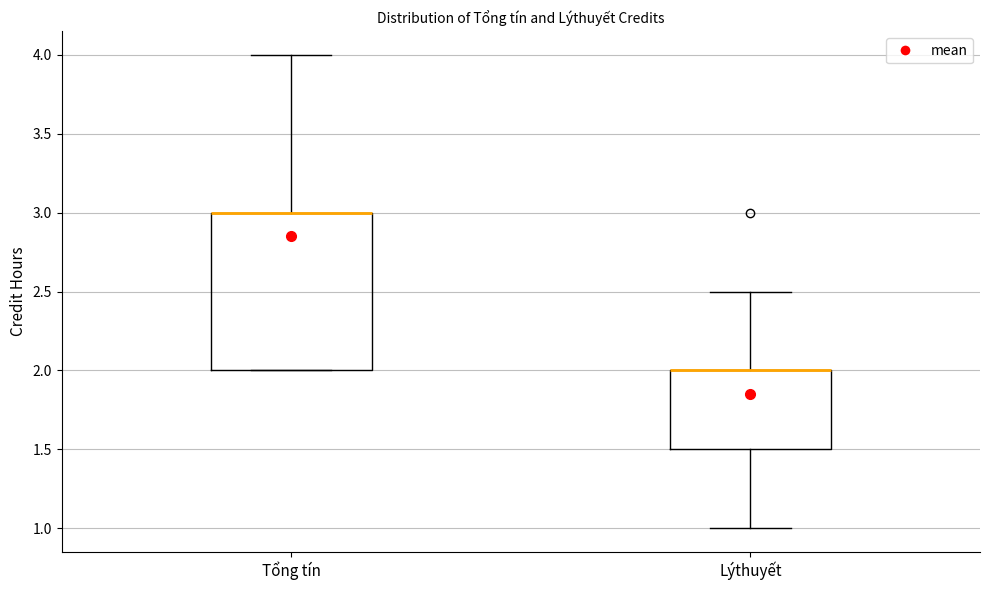

Which box is the tallest, from its lower edge to its upper edge?

Tổng tín